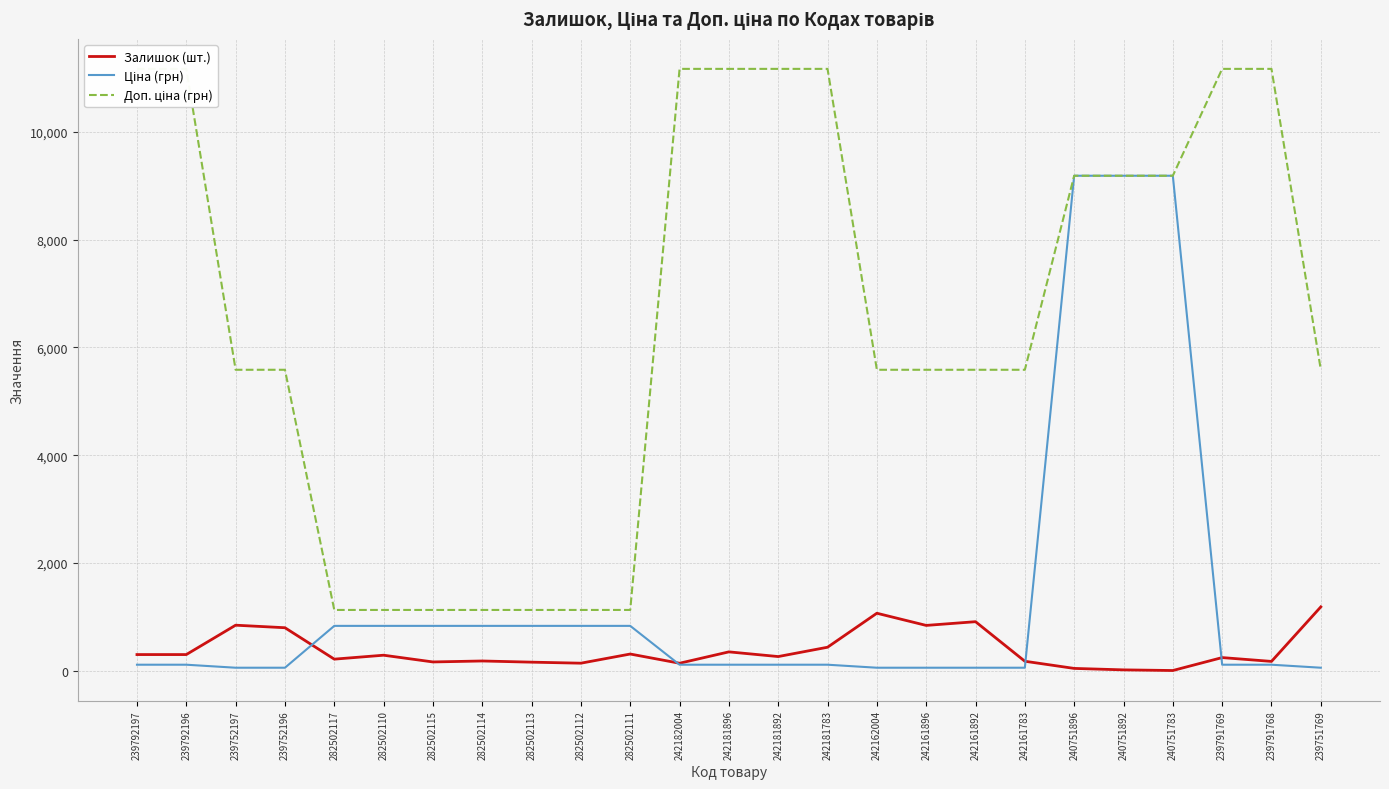

Which label corresponds to the smallest value in the chart?

240751783